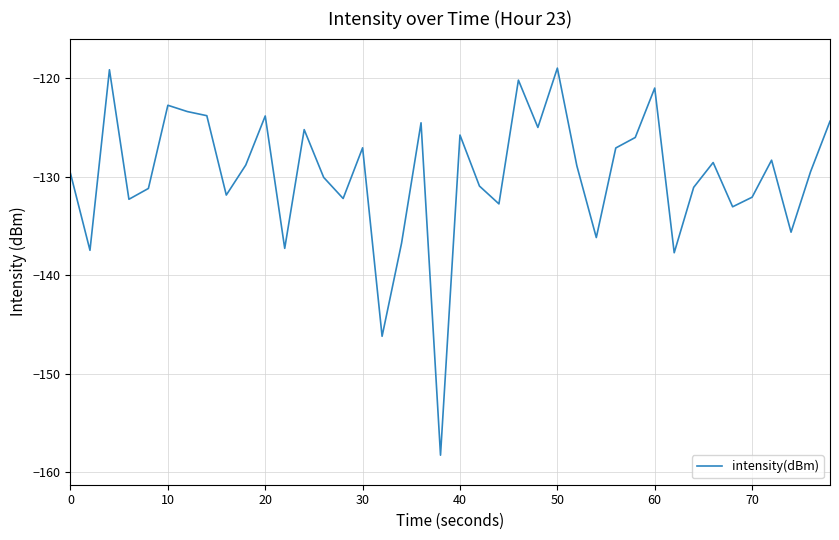

What is the difference between the maximum and minimum values?

39.3